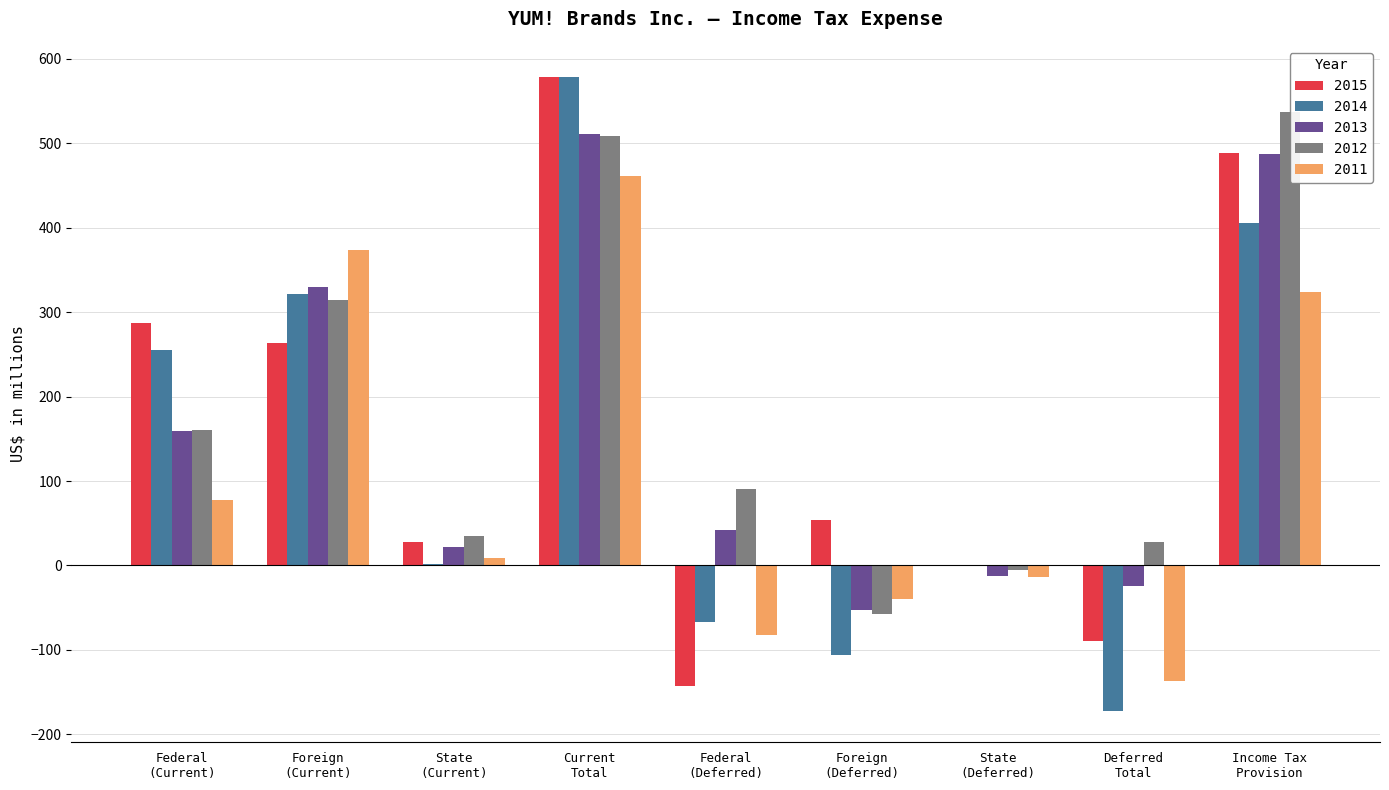

What value does the 2015 series have at Foreign
(Current), to the nearest 100?

300